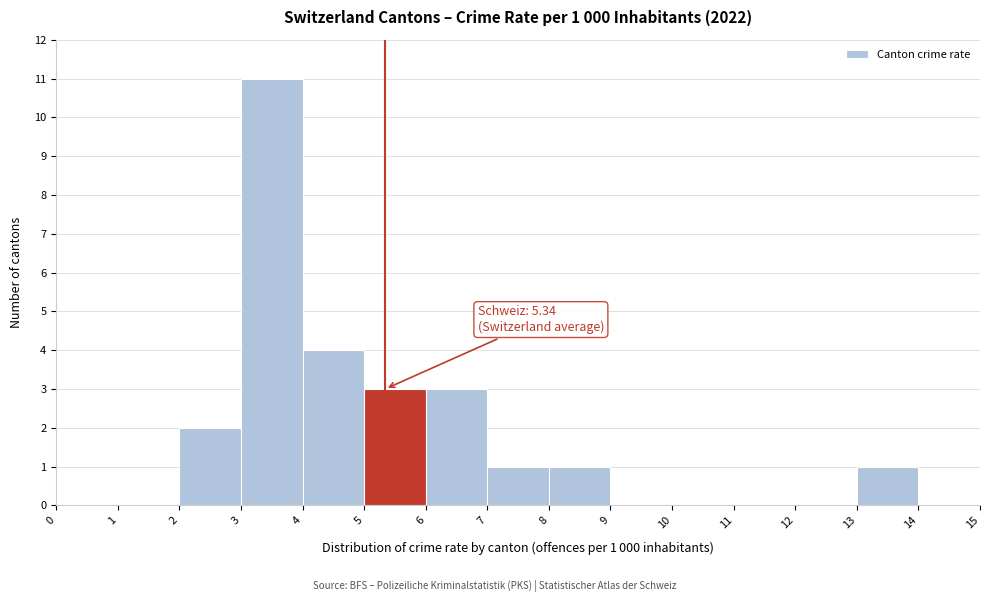

Over which range of the x-axis is the bar tallest?

3 to 4